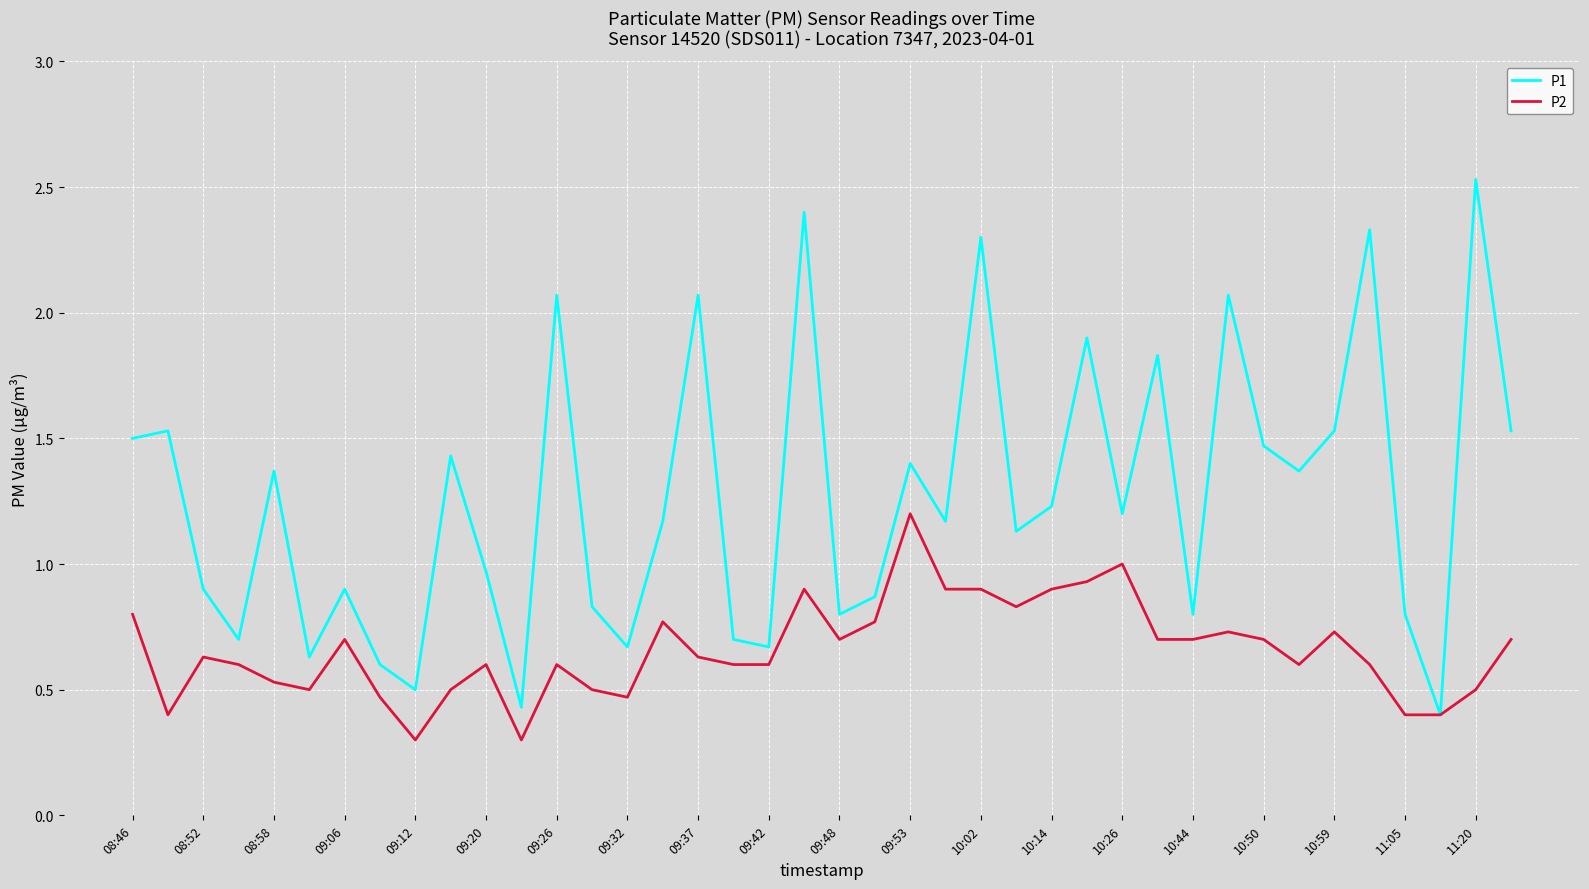

Which series has the largest range (max minus min)?

P1